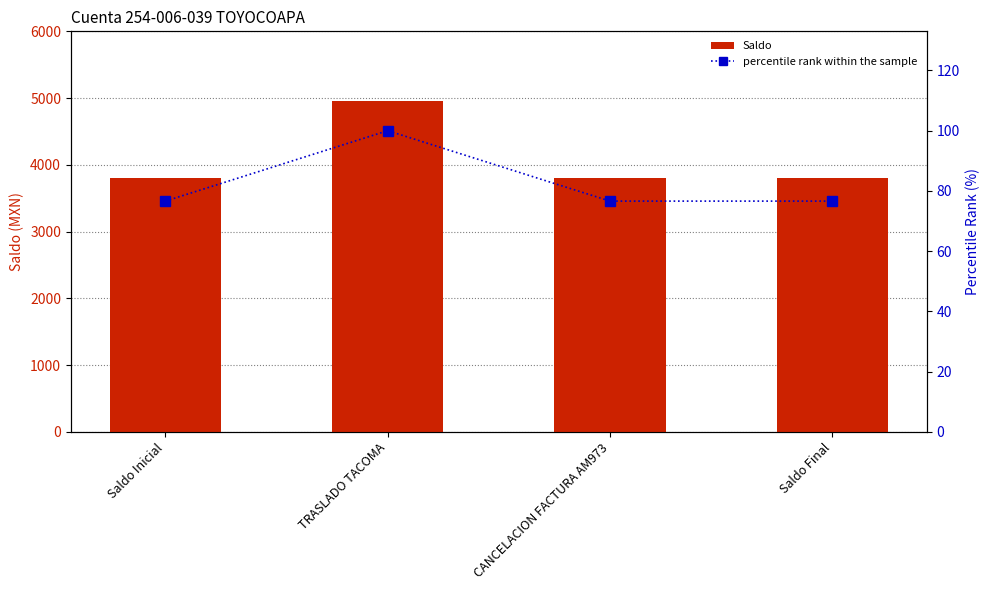

Reading left to right, list all the values displayed in this chart.

Saldo: 3799.4	4959.4	3799.4	3799.4
percentile rank within the sample: 76.6	100.0	76.6	76.6